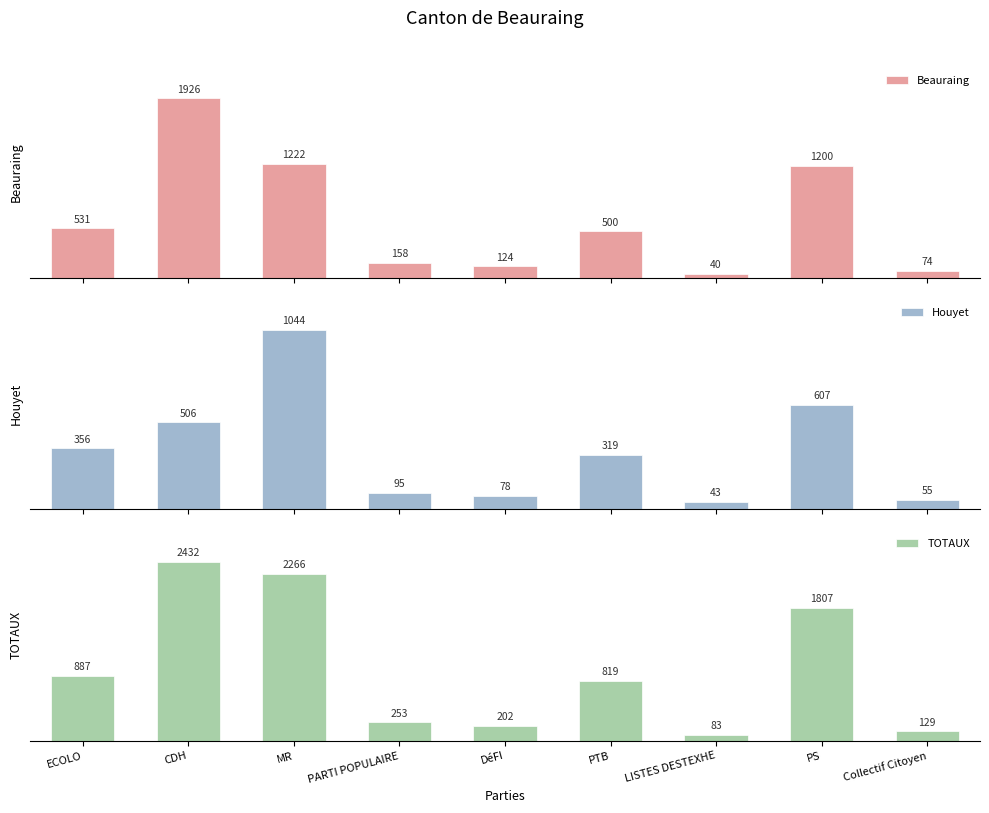

How many groups of bars are there?

9